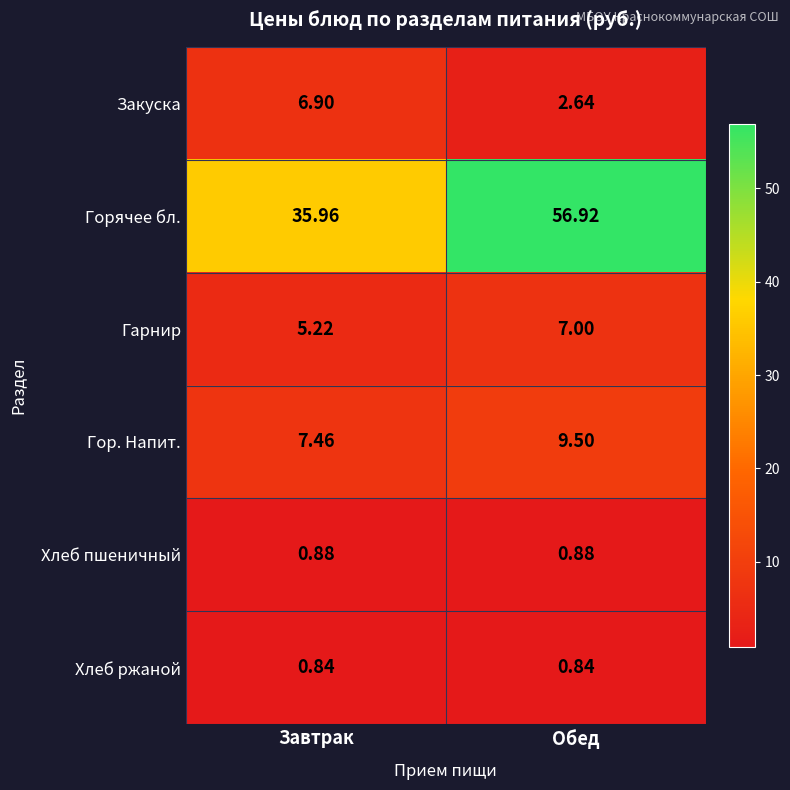

At which label is Гор. Напит. closest to 8?

Завтрак